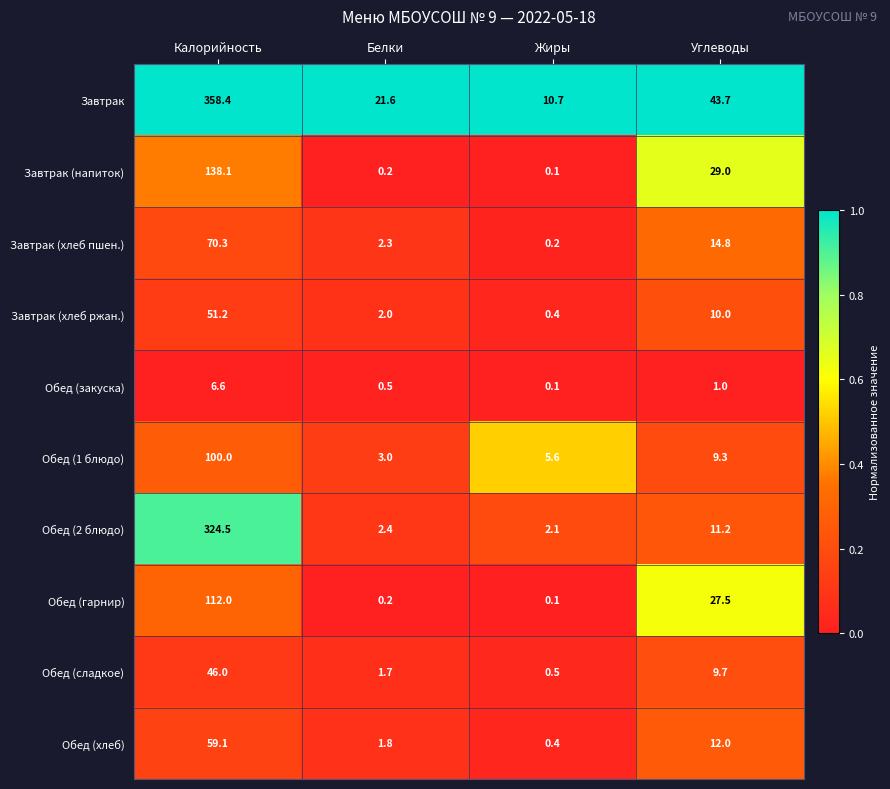

At how many categories does at least one series exceed 0?

4